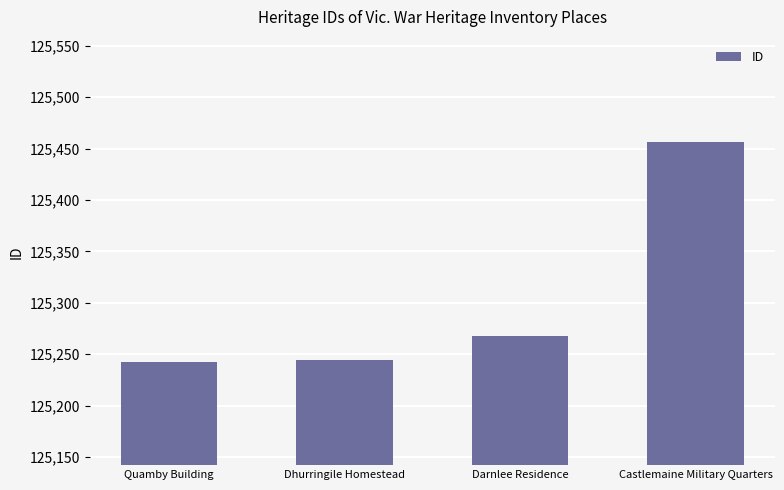

Reading right to left, transcribe all the data shown in this chart.

125456	125268	125244	125242